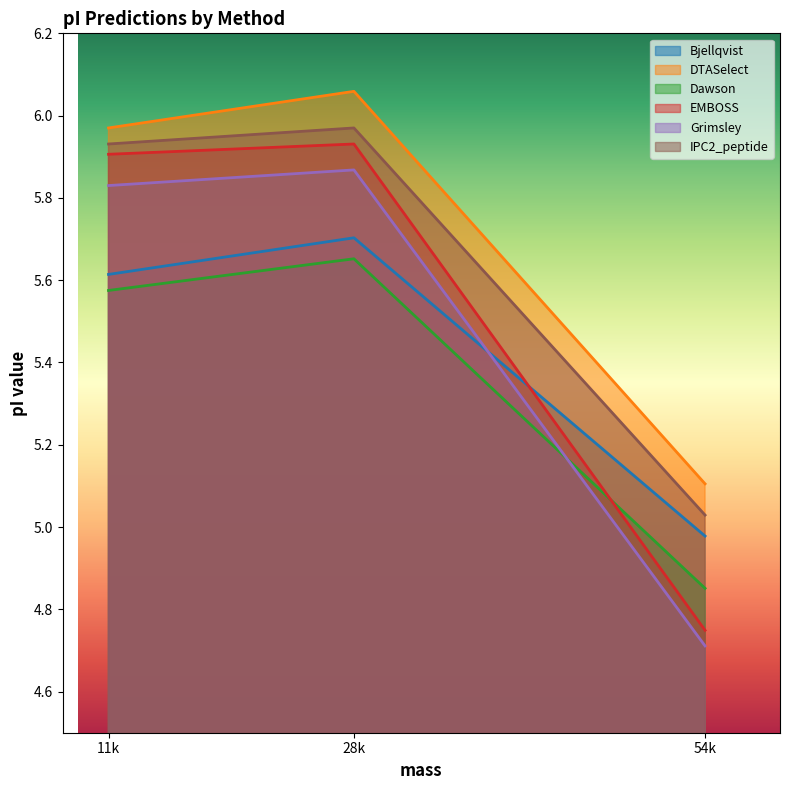

True or false: Grimsley has a value of 5.8 at 11036.593440000006.

True